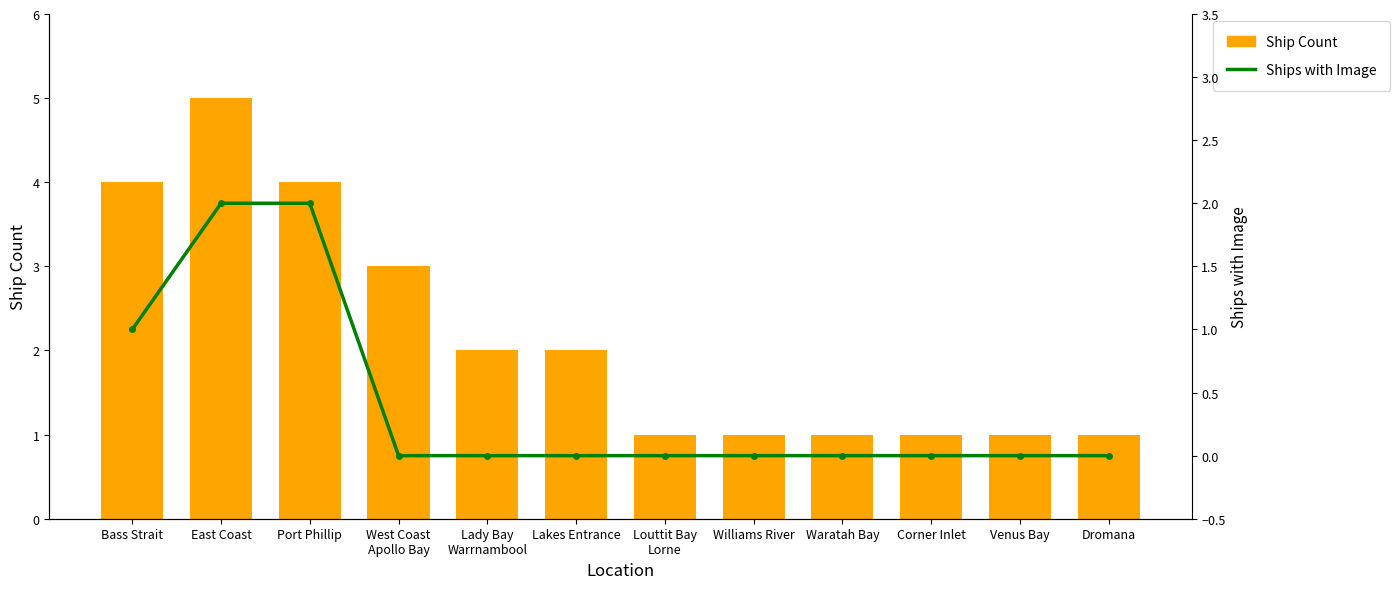

The value of Ship Count at Waratah Bay is 1. True or false?

True